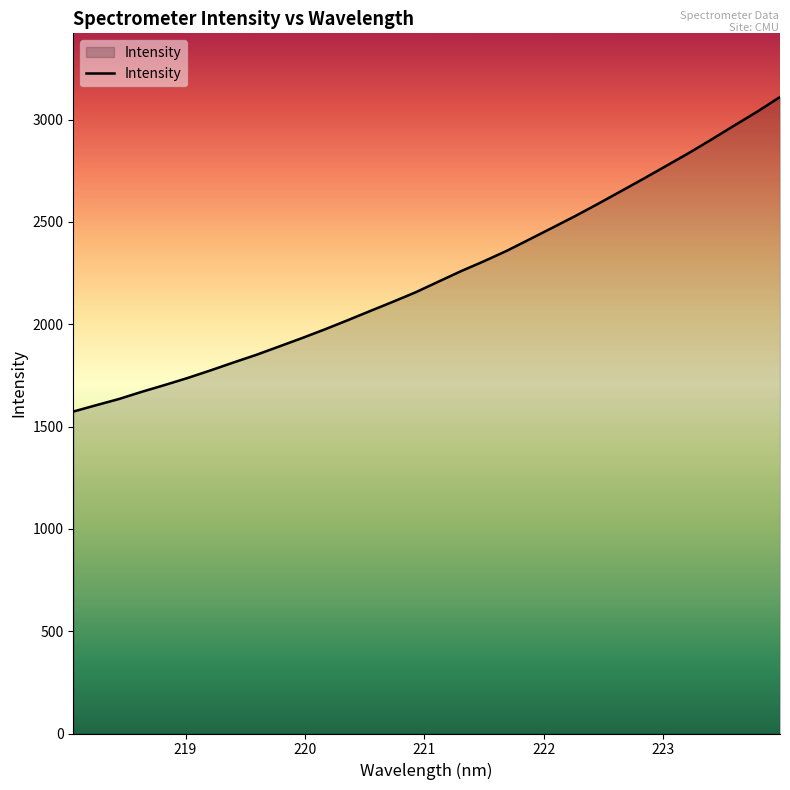

Reading left to right, what are all the values shown in this chart?

1573.3	1604.3	1634.7	1669.8	1702.9	1737.1	1774.0	1812.5	1849.8	1890.5	1931.4	1974.0	2018.5	2064.2	2109.4	2155.9	2207.9	2259.6	2307.9	2358.7	2414.8	2471.4	2528.3	2588.0	2649.2	2710.8	2773.9	2837.2	2903.6	2971.9	3039.1	3110.7